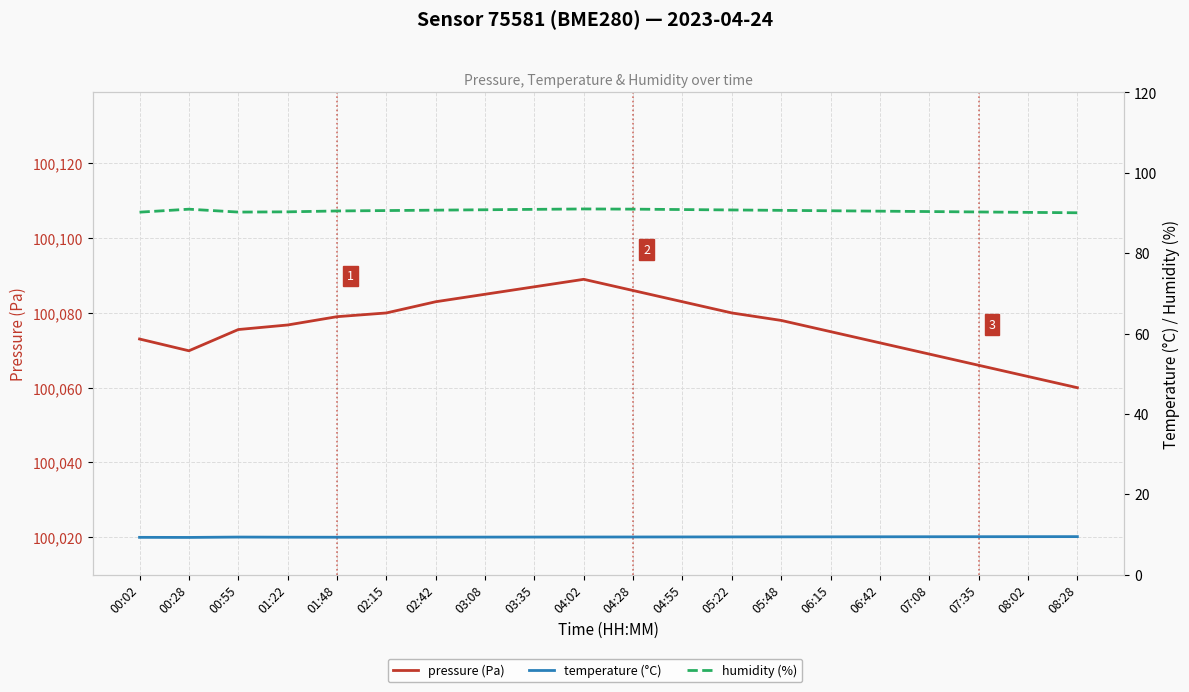

At how many categories does at least one series exceed 96762?

20